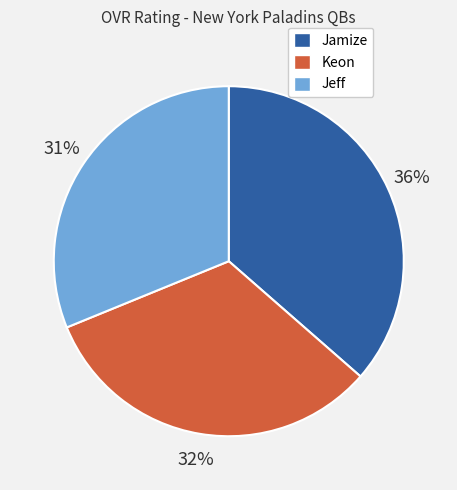

Rank the categories by value from highest to lowest.

Jamize, Keon, Jeff